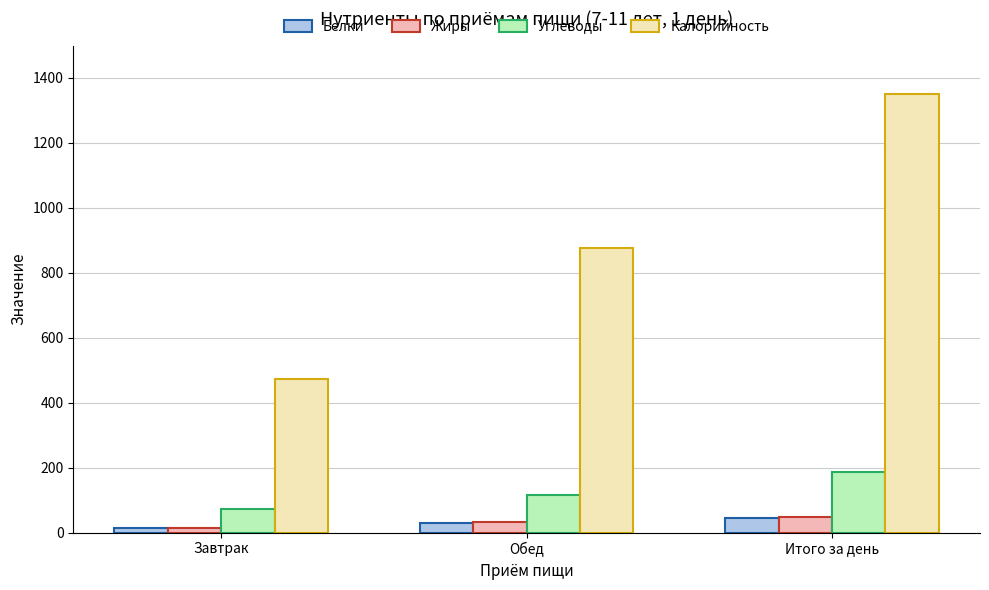

What is the difference between the highest and lowest values at Завтрак?

459.9